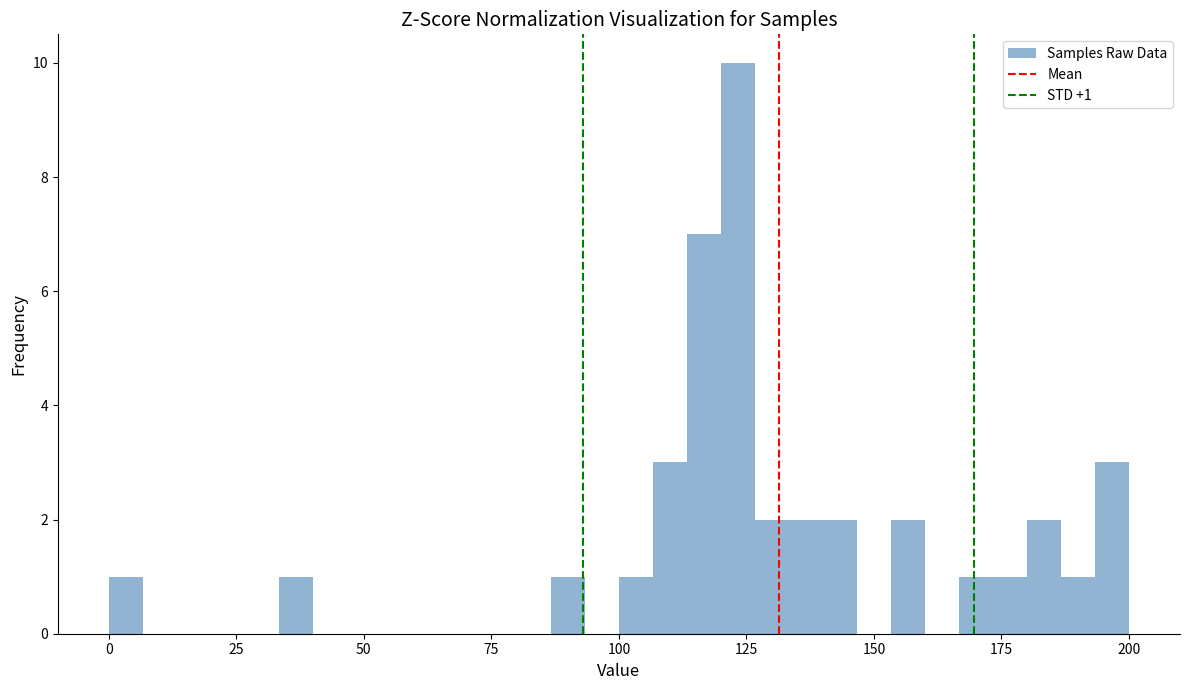

Around what value on the x-axis is the tallest bar? Give the approximate position of its centre, as read against the axis.

125